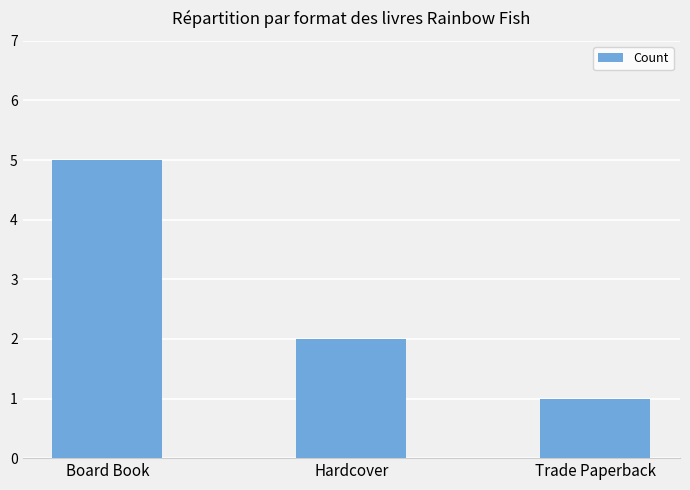

What is the sum of all values?

8